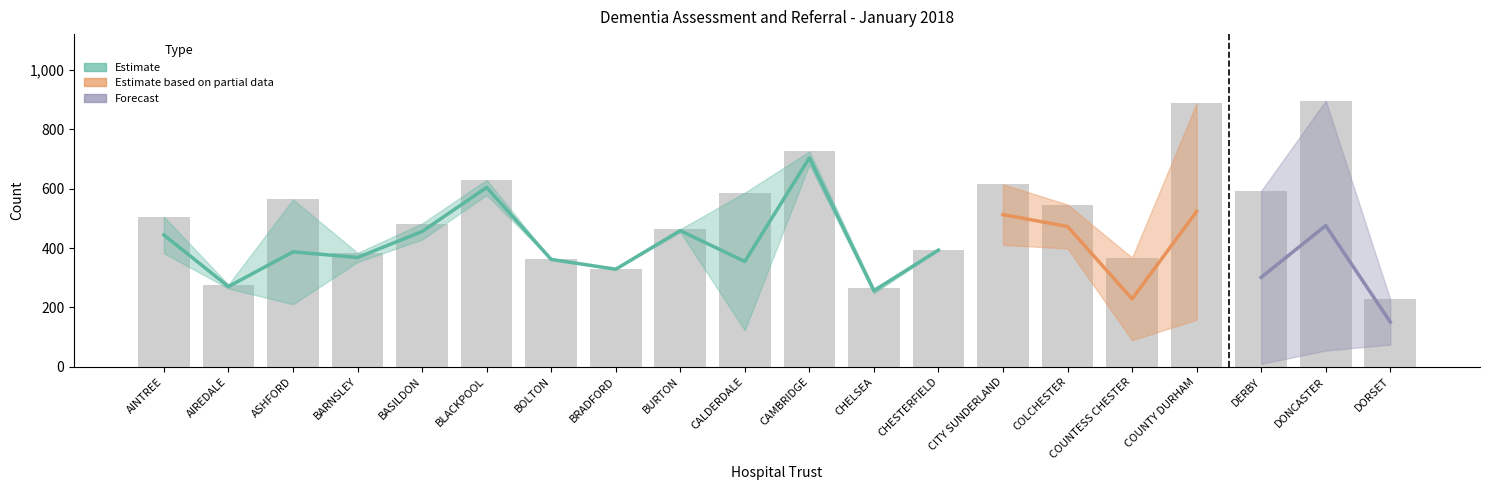

What is the spread (max minus min) of values at BARNSLEY?

379